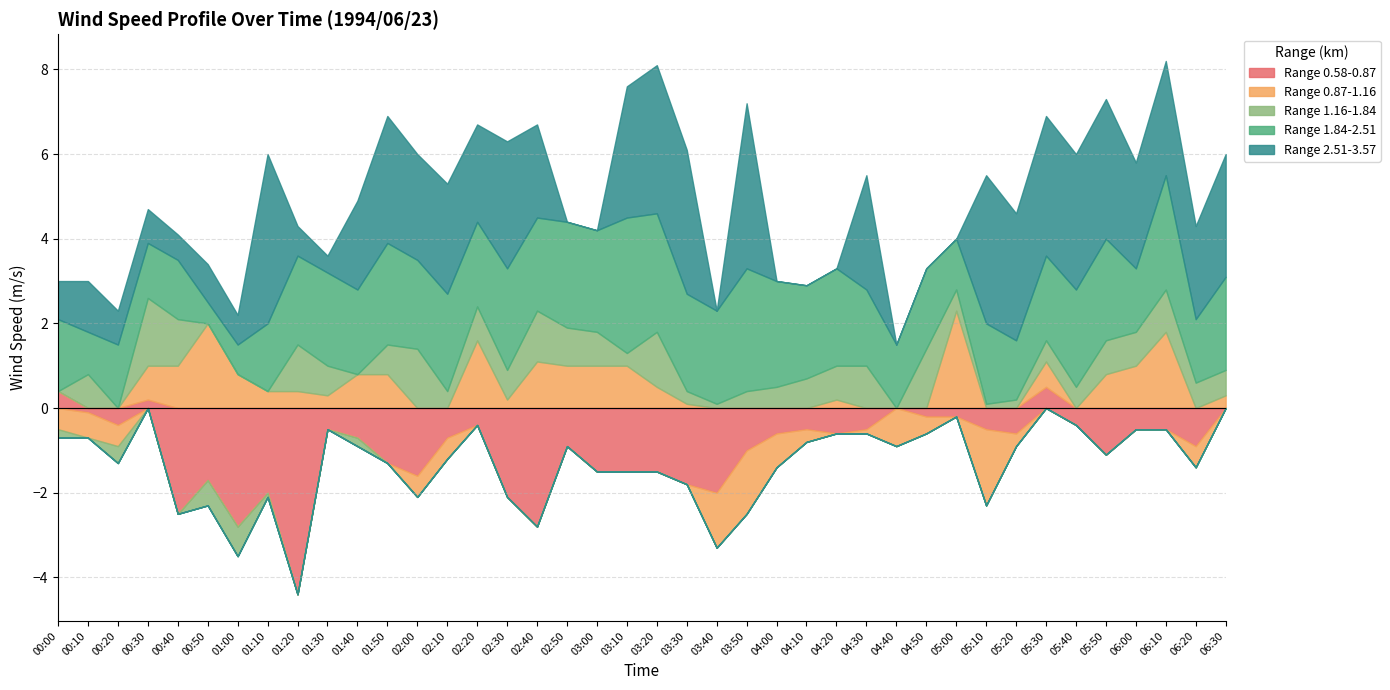

How many interior local peaks does the Range 1.16-1.84 series have?

10